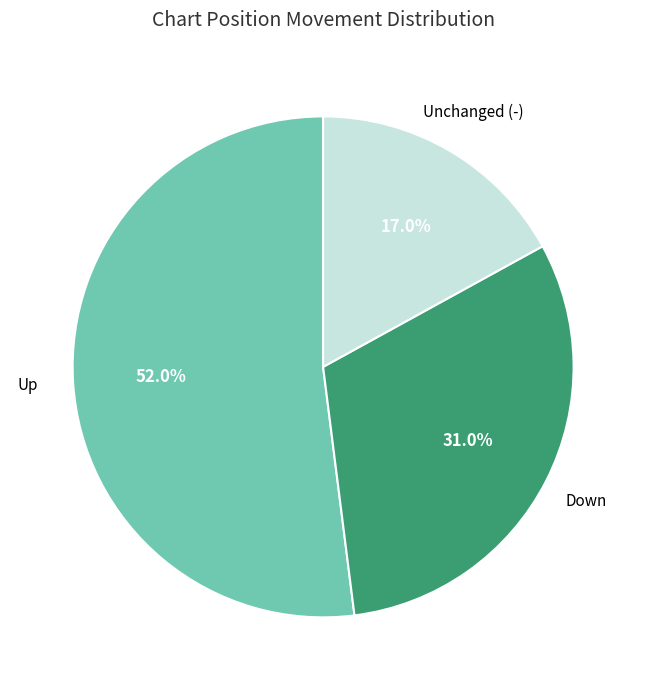

Is there a majority slice in this chart?

Yes